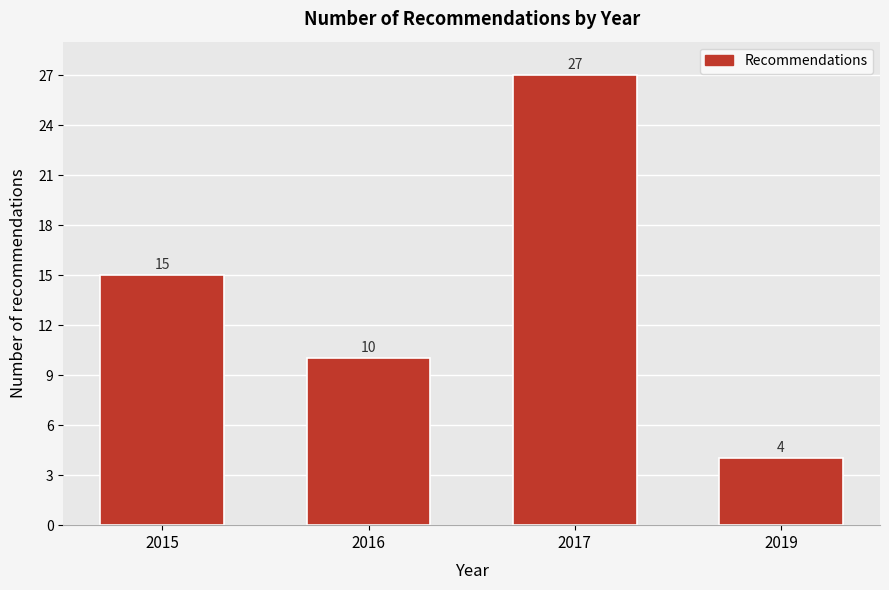

Reading left to right, list all the values displayed in this chart.

15	10	27	4